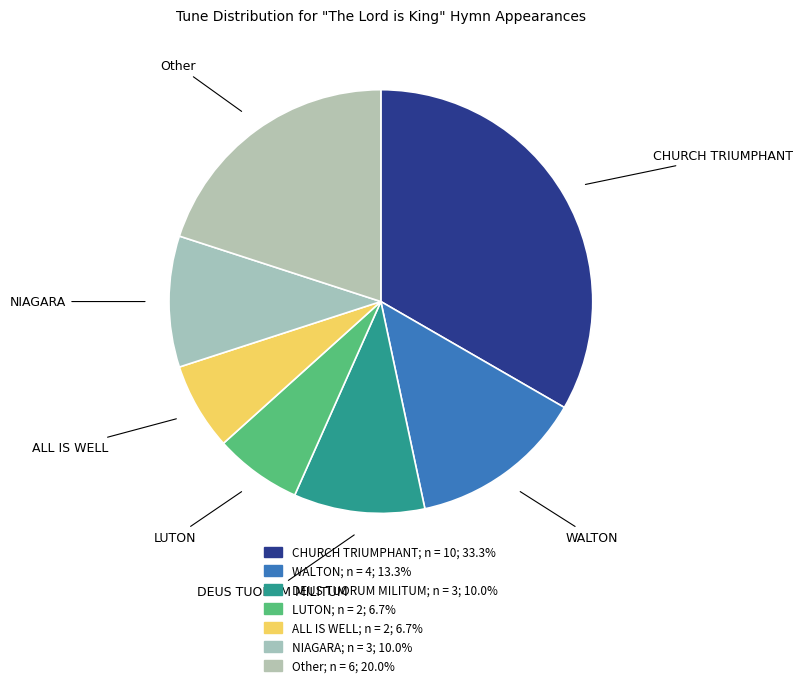

Do LUTON and ALL IS WELL together represent more than half of the pie?

No